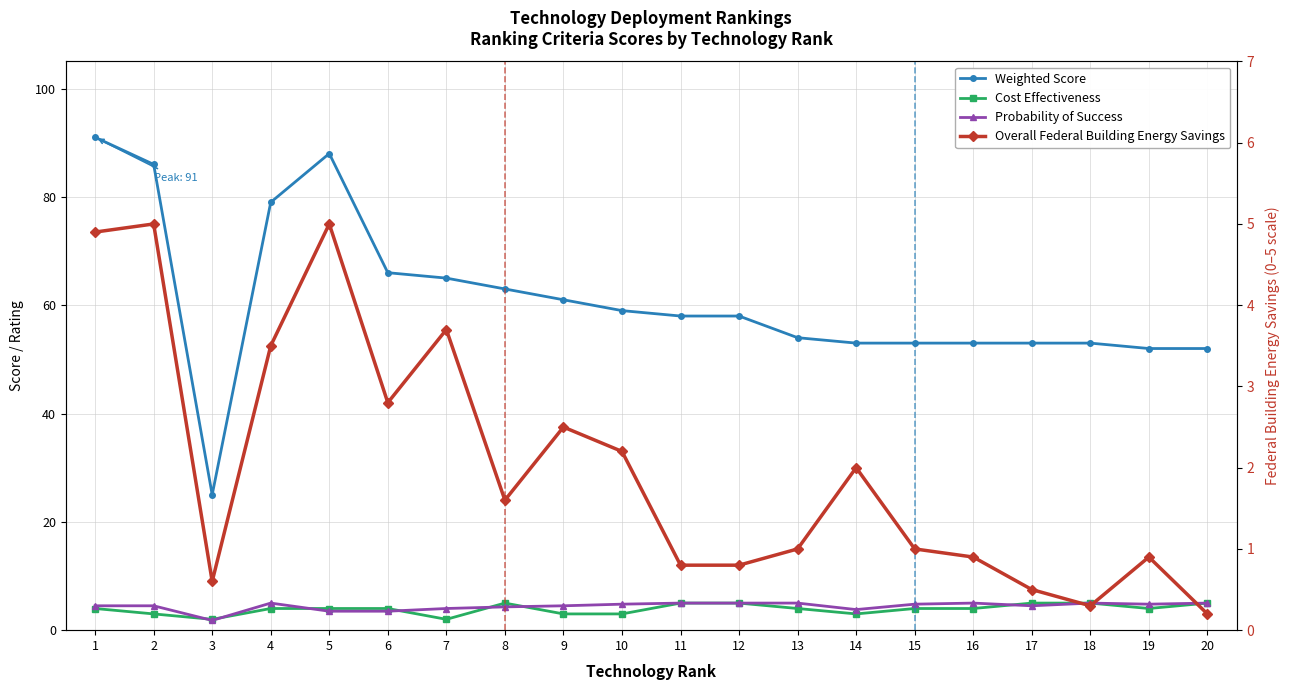

Which series changed the most between 10 and 19?

Weighted Score